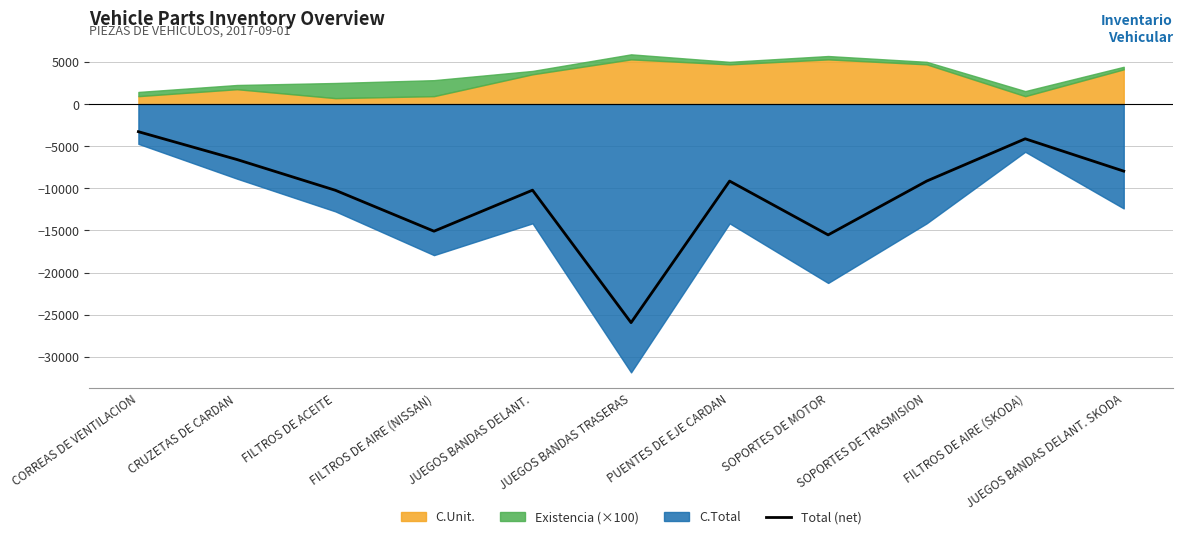

At which category does the data reach its first local valley?

FILTROS DE AIRE (NISSAN)